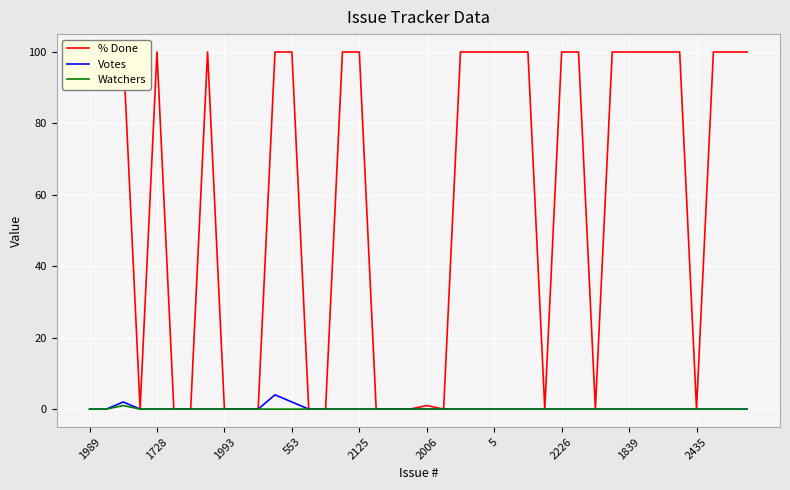

What is the label of the 29th point from the right?

11